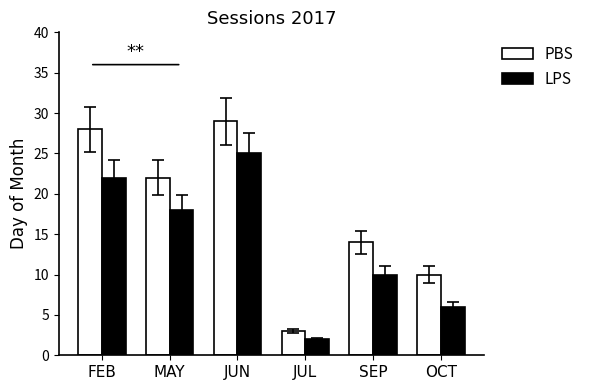

At which category does the chart reach its peak across all series?

JUN